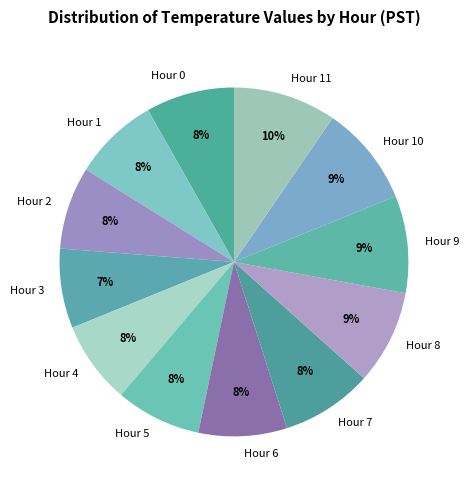

True or false: Hour 0 accounts for 20% of the total.

False